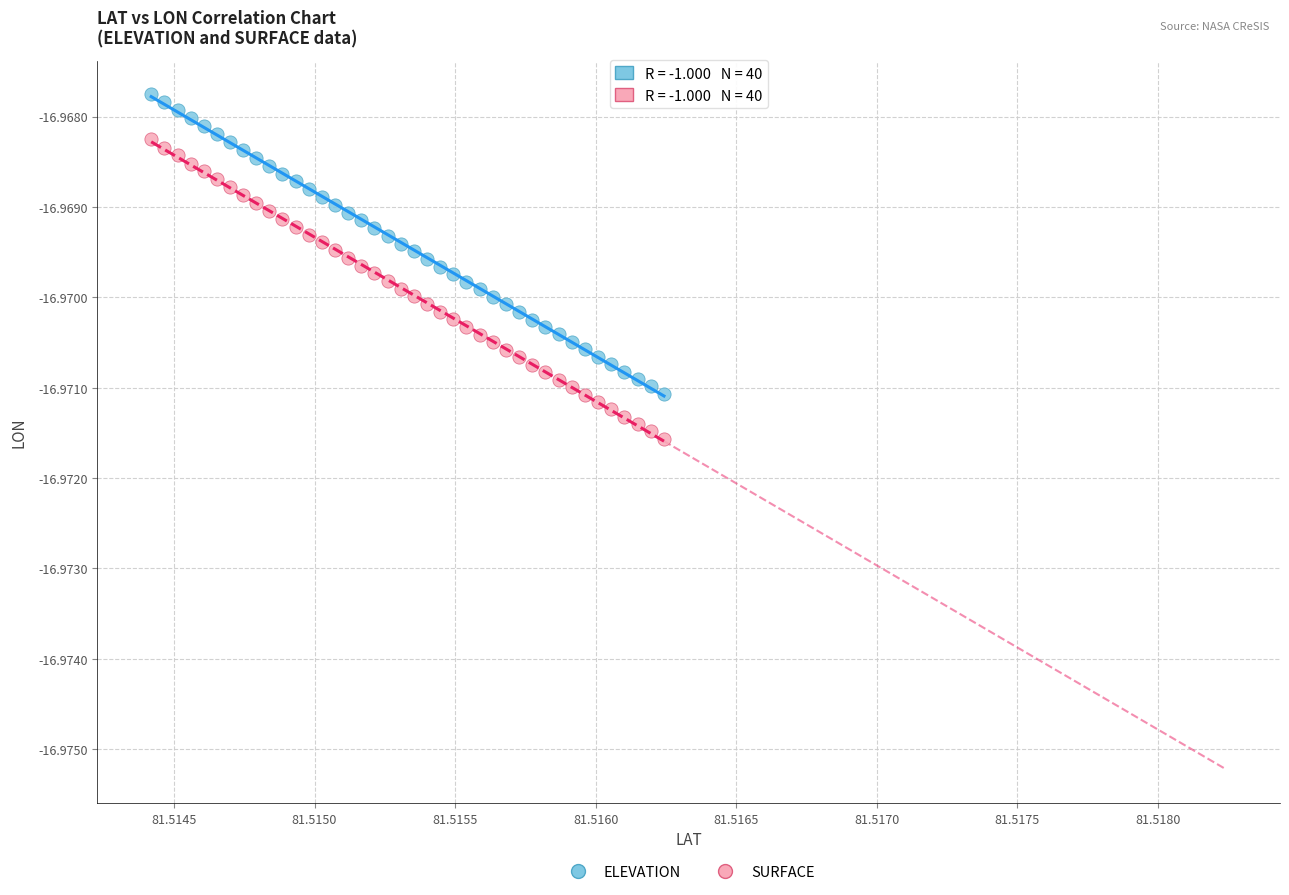

Which series contains the lowest Y value?

SURFACE